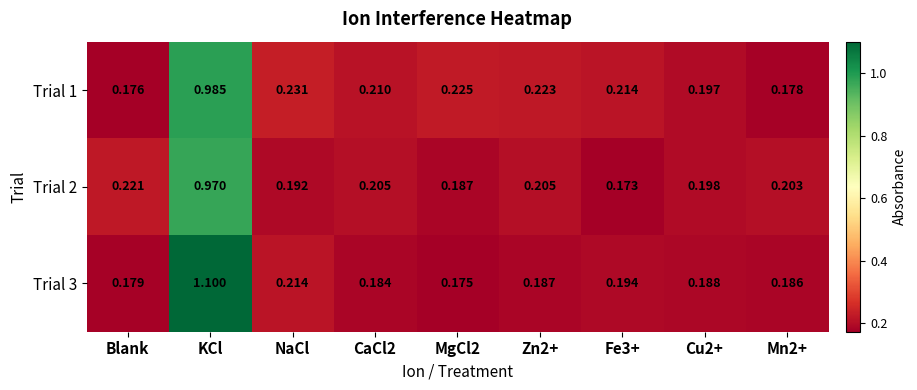

At which label does Trial 3 reach its peak?

KCl